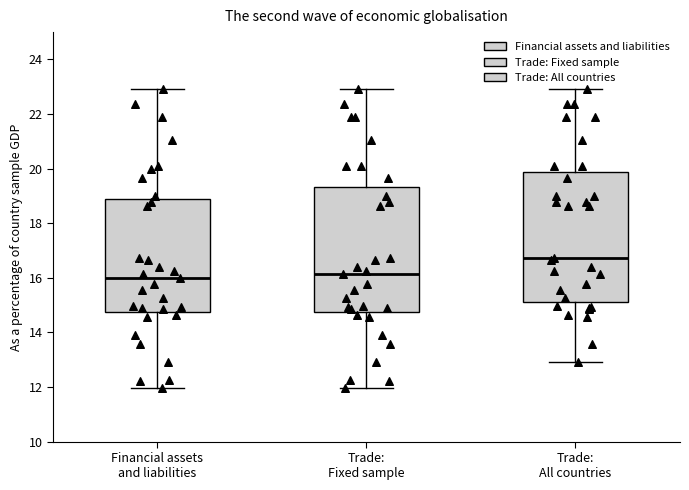

Reading left to right, transcribe this box plot: for each box, give where its median line is, the range the box spans, and where its two whiskers end, as read against the y-axis. The values are not printed on the chart, so give them approximately, as read against the axis.

Financial assets and liabilities: median 16.0, box 14.8 to 19.0, whiskers 12.0 to 23.0
Trade: Fixed sample: median 16.2, box 14.8 to 19.4, whiskers 12.0 to 23.0
Trade: All countries: median 16.8, box 15.2 to 19.8, whiskers 13.0 to 23.0